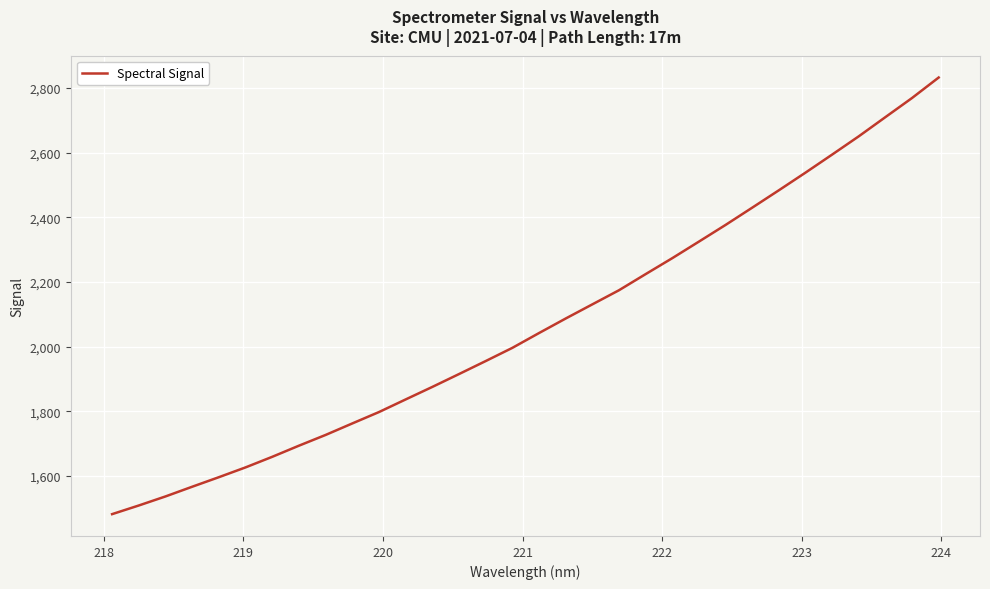

What is the smallest value displayed?

1481.8